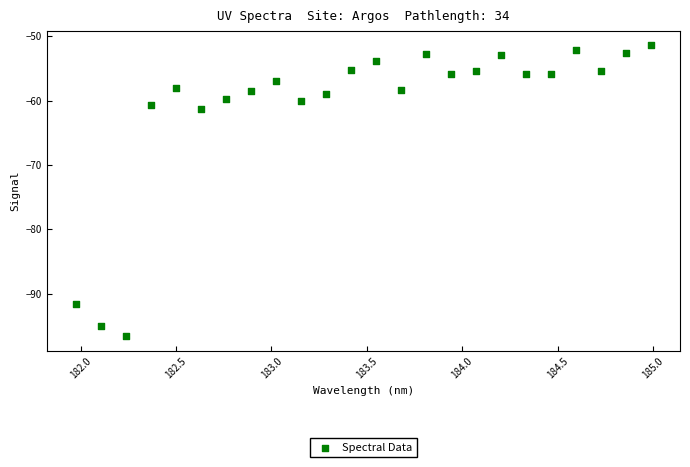

What is the range of Y values (max minus min)?

45.2